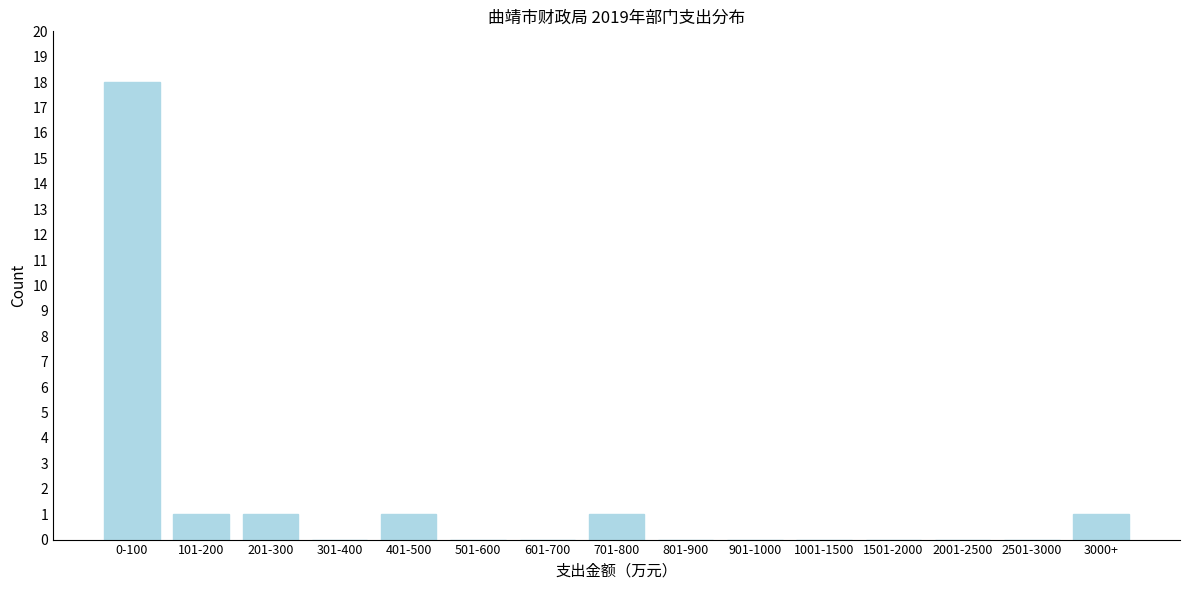

Reading left to right, list all the values displayed in this chart.

0-100=18	101-200=1	201-300=1	301-400=0	401-500=1	501-600=0	601-700=0	701-800=1	801-900=0	901-1000=0	1001-1500=0	1501-2000=0	2001-2500=0	2501-3000=0	3000+=1